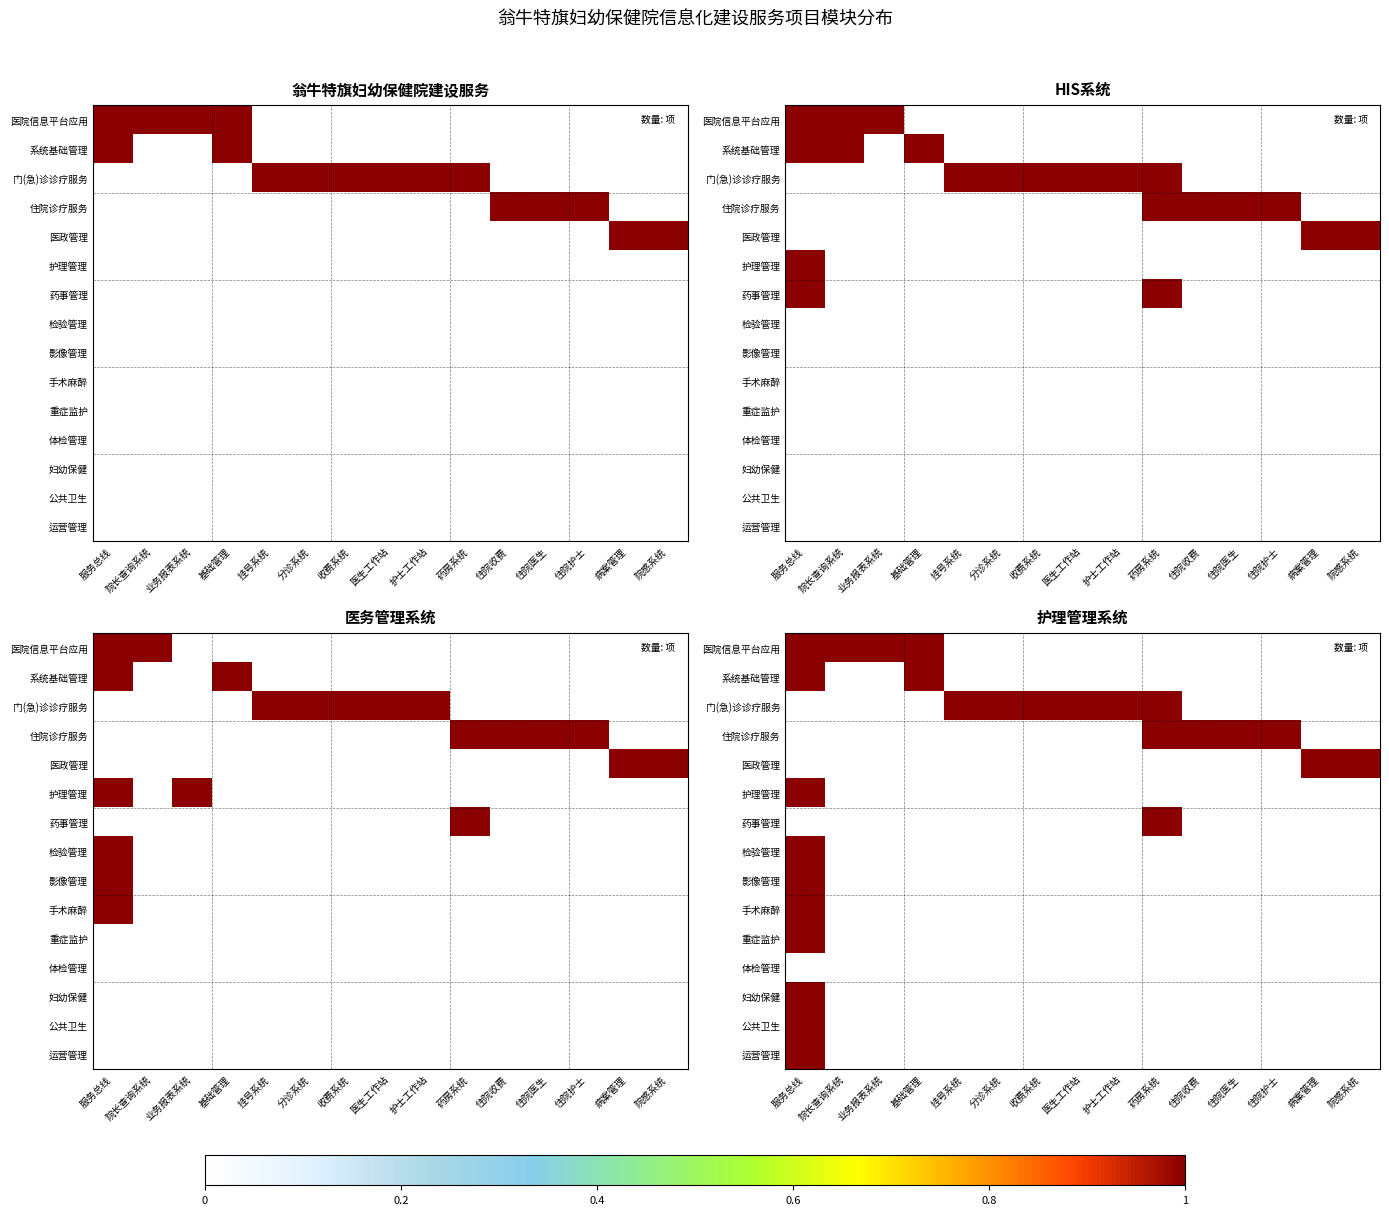

Count the number of data series in this chart.

15